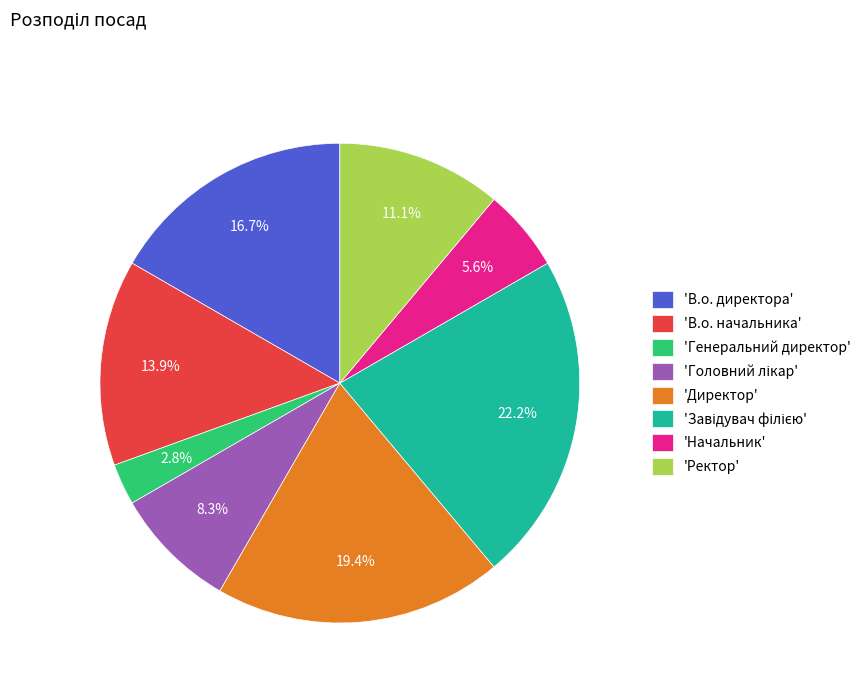

What is the smallest slice in the pie chart?

'Генеральний директор'